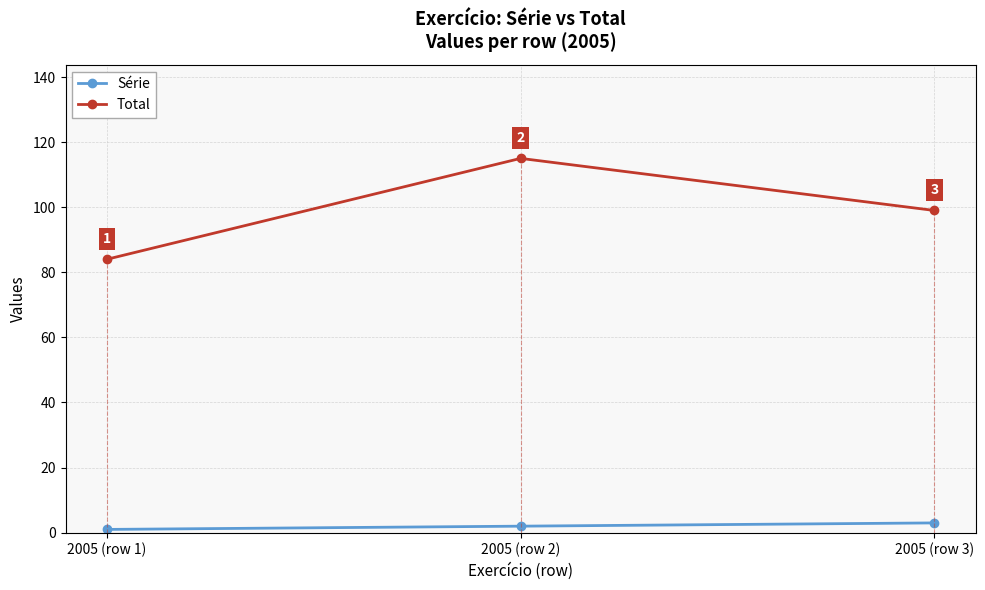

How many values in the Total series are below 99?

1